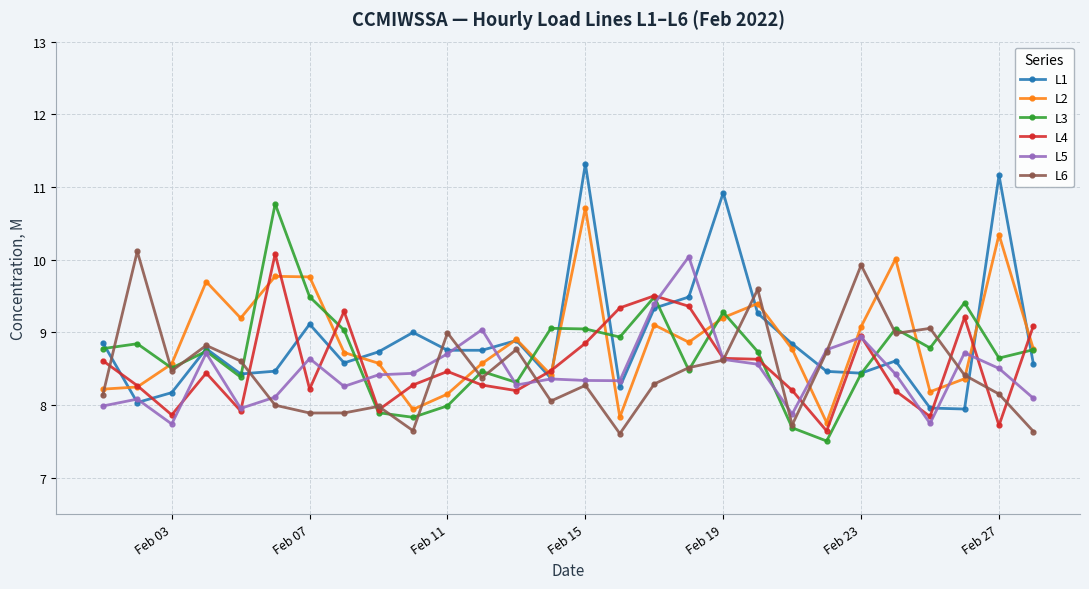

True or false: L4 and L1 intersect in this chart.

True